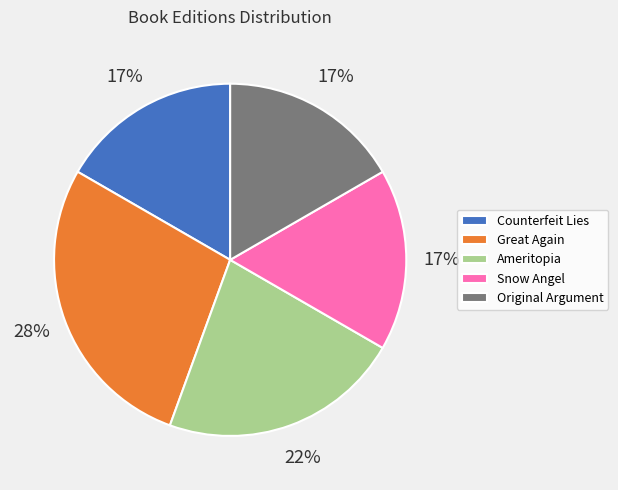

The Snow Angel slice represents 17% of the pie. True or false?

True